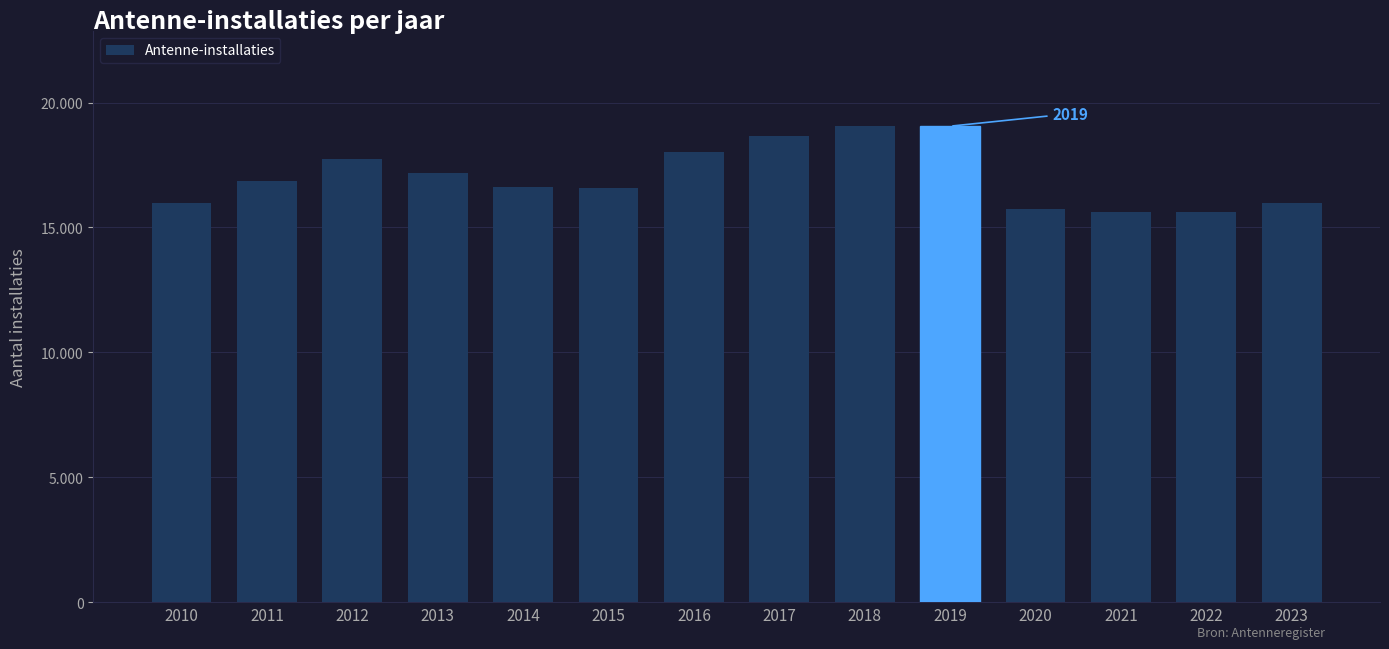

What is the value of the 3rd bar from the left?

17739